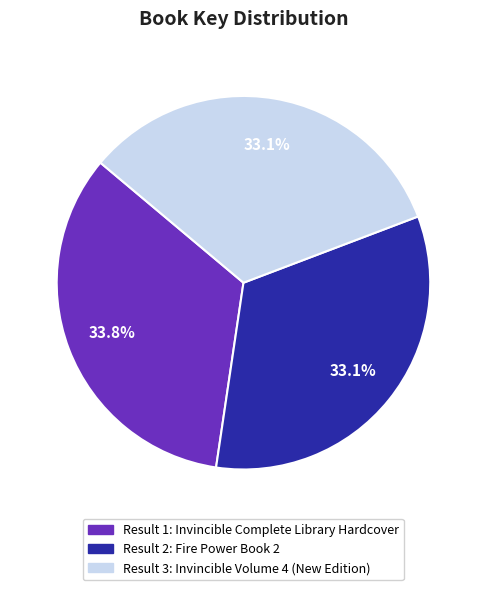

How many slices are in this pie chart?

3